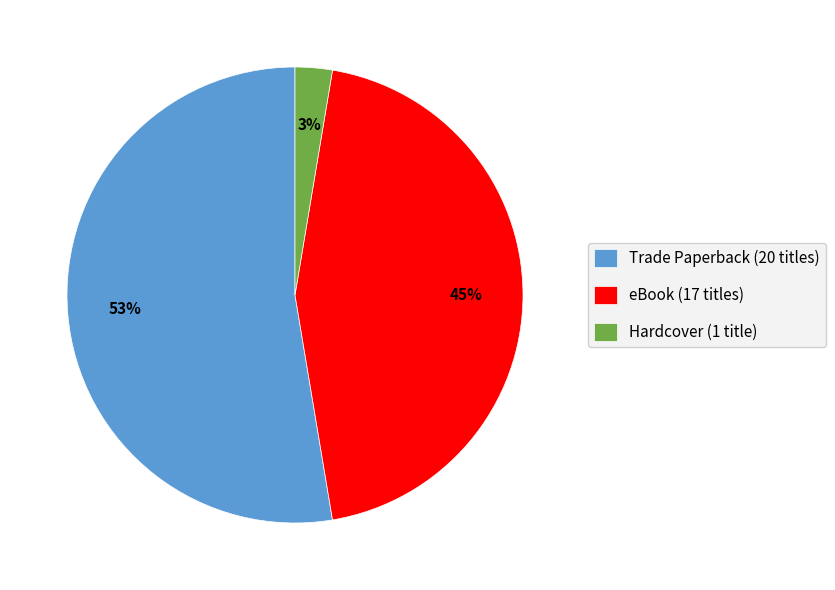

Is the sum of eBook (17 titles) and Trade Paperback (20 titles) greater than half?

Yes